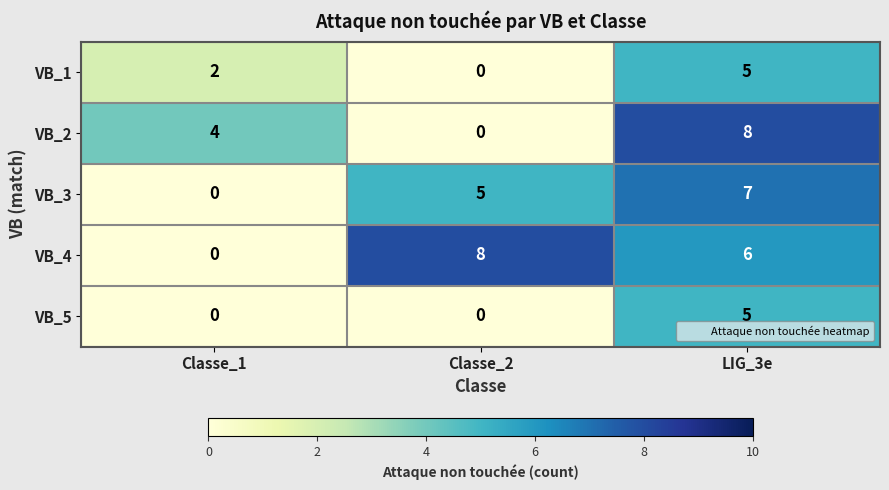

Between Classe_1 and Classe_2, which series saw the biggest shift?

VB_4